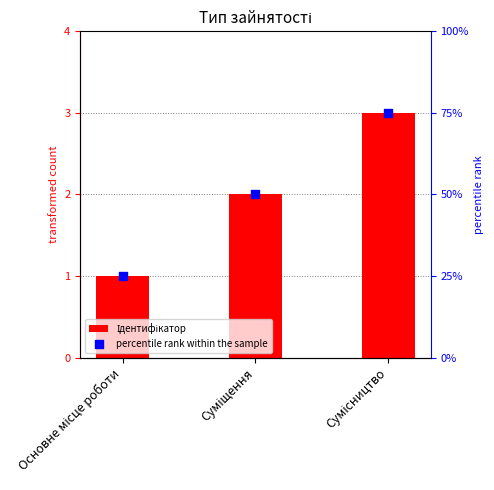

Which series contains the lowest Y value?

Ідентифікатор